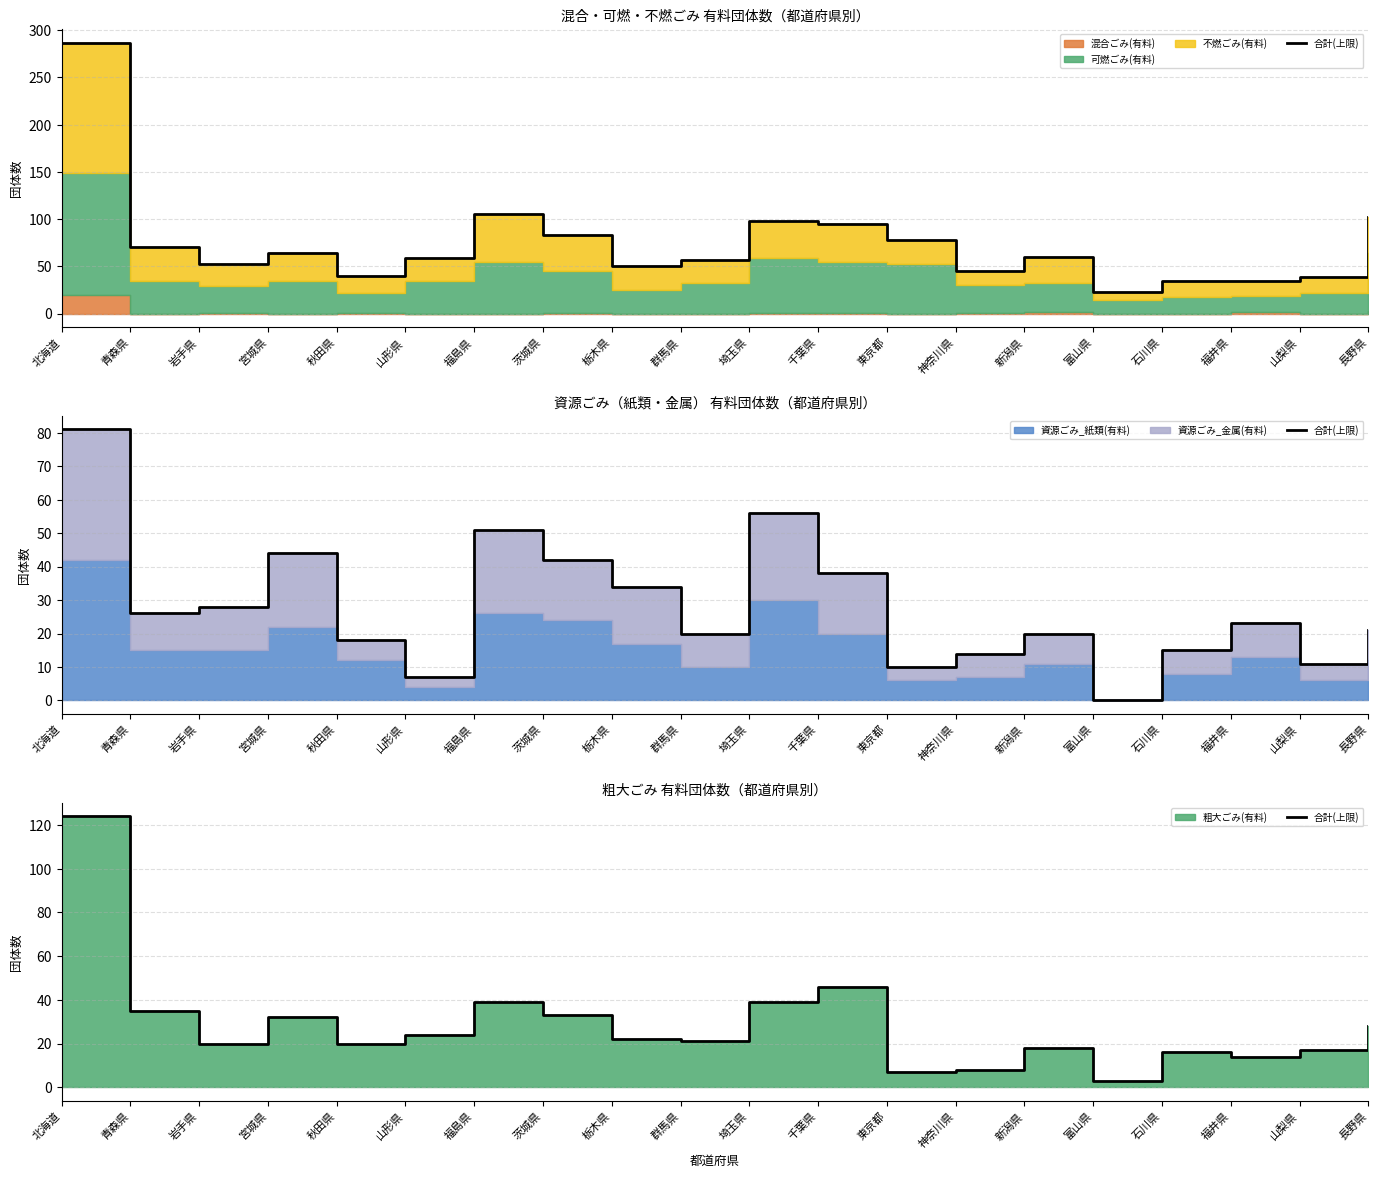

What is the label of the 9th point from the left?

栃木県